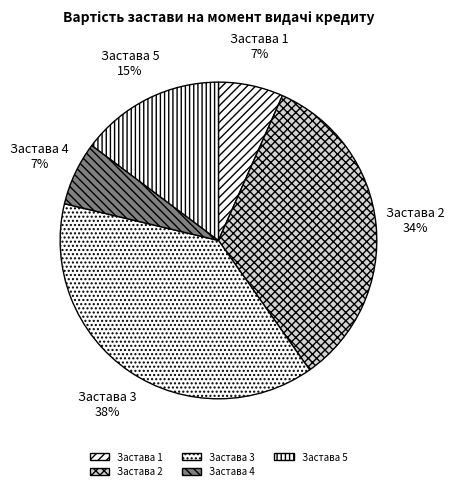

Is there any slice that represents more than half of the pie?

No